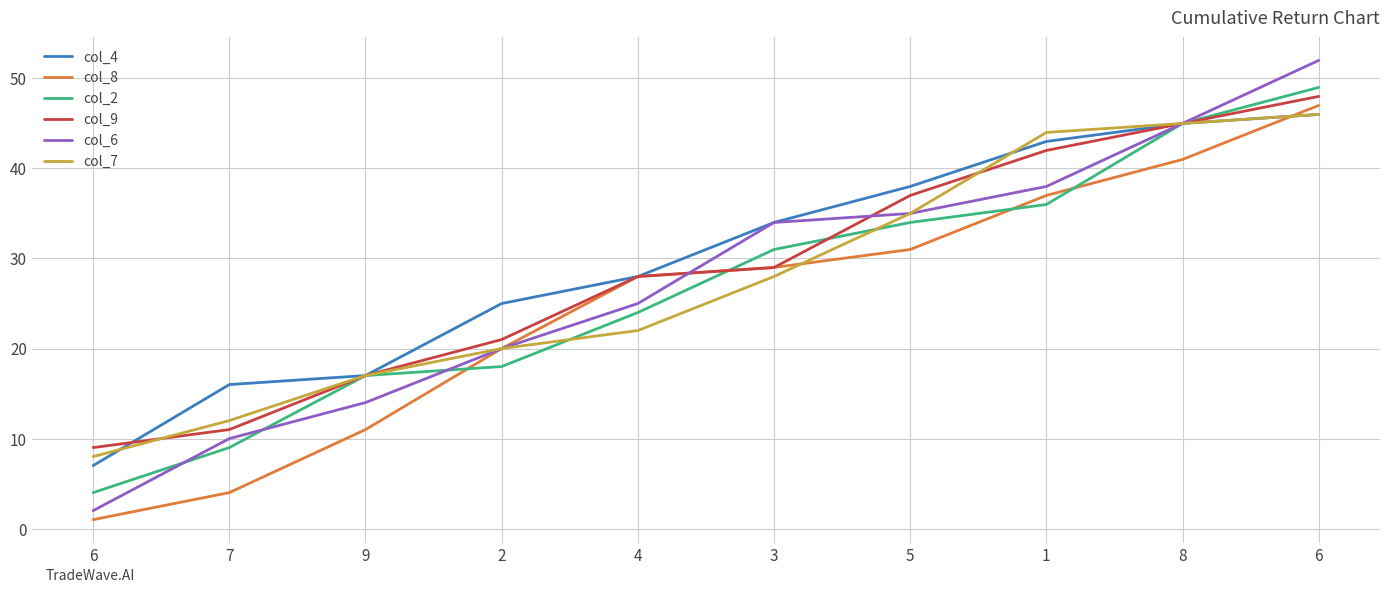

What is the maximum value shown in the chart?

52